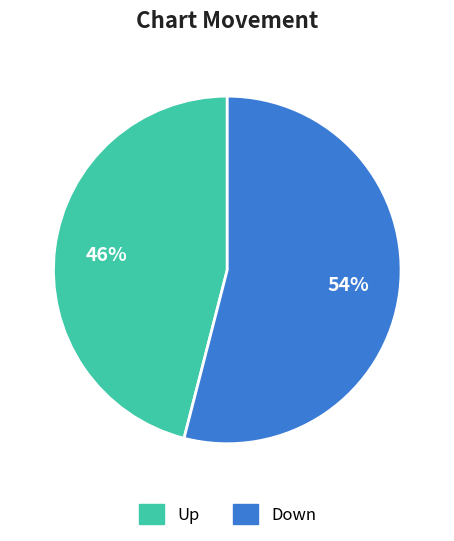

Count the number of slices in the pie.

2